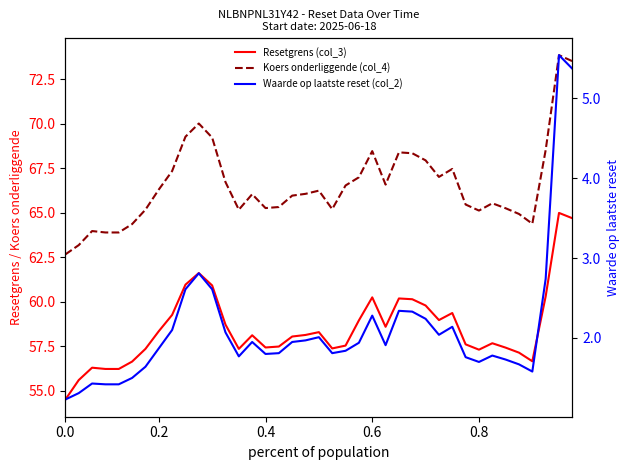

How many lines are shown in the chart?

3